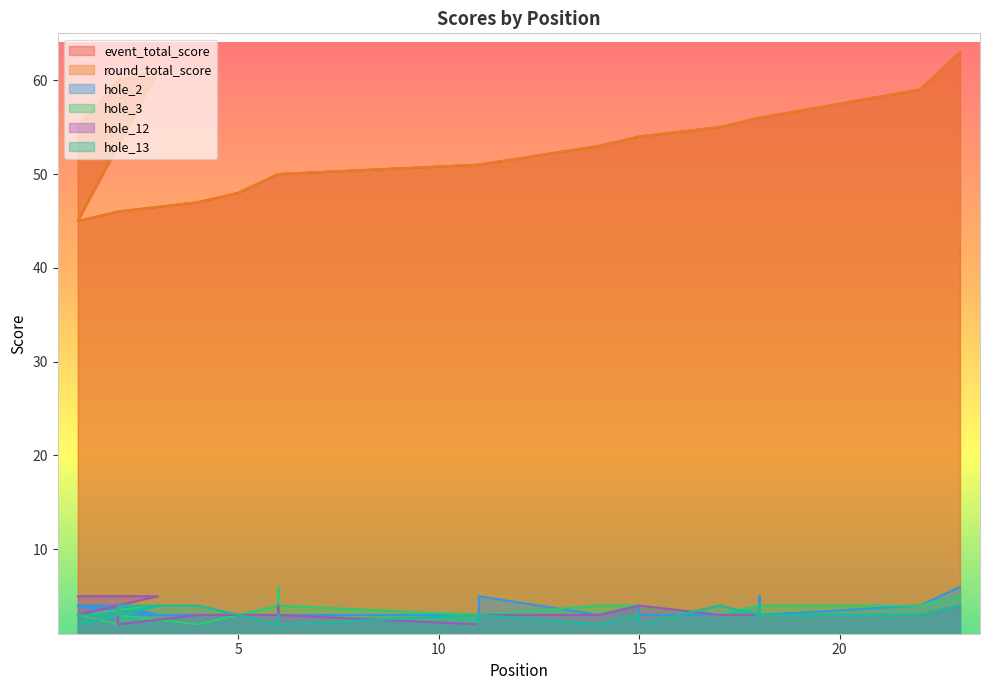

At which label does hole_12 first exceed 3?

1